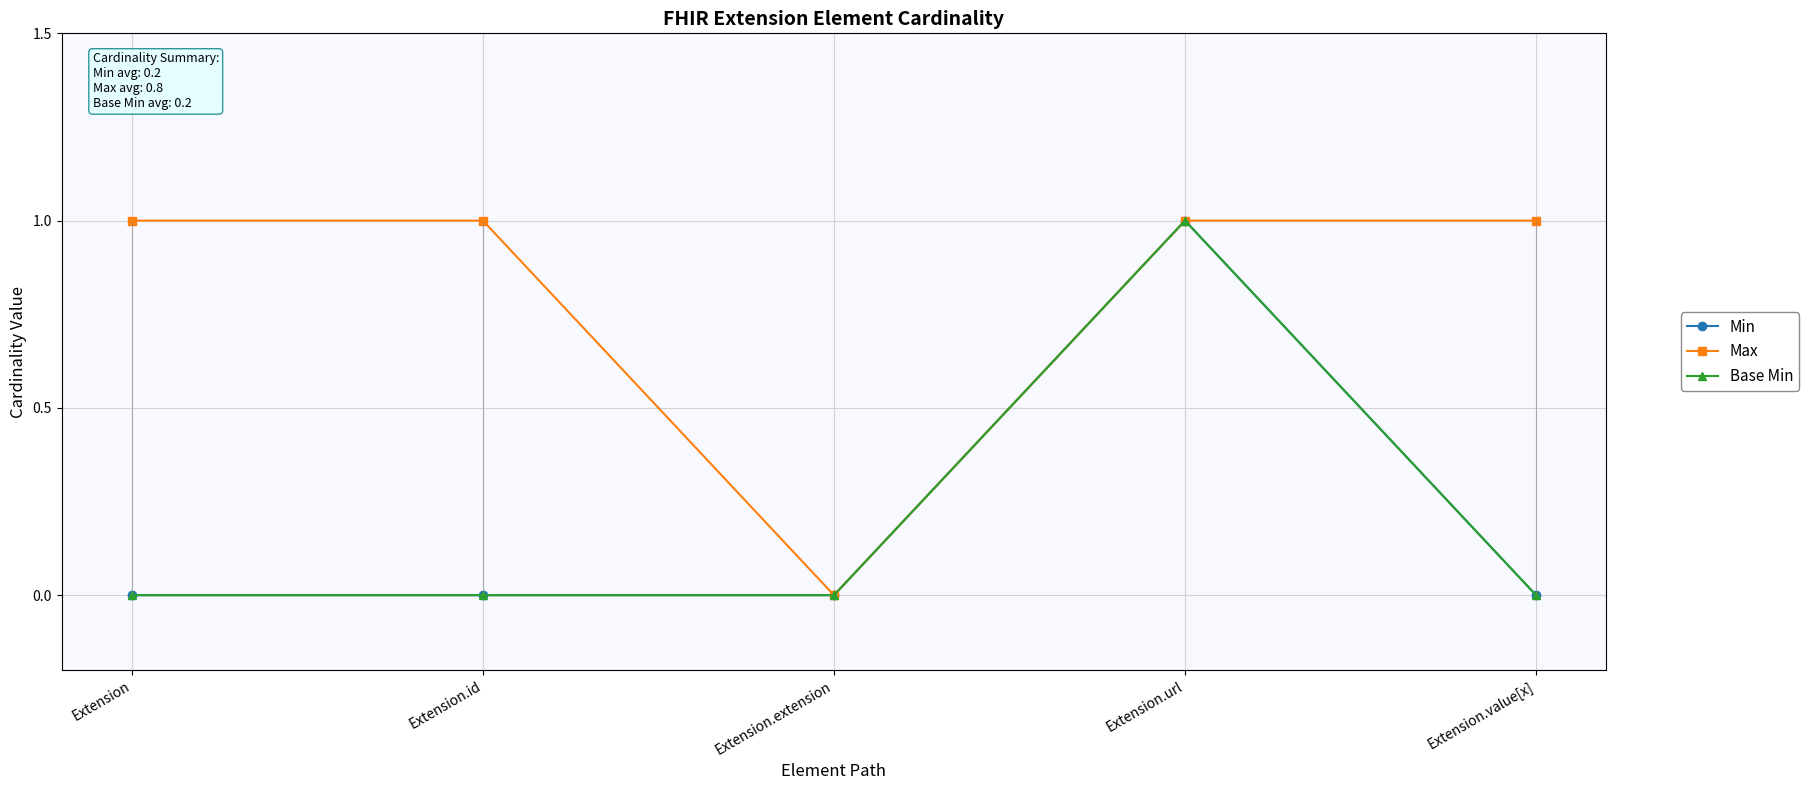

Reading right to left, transcribe all the data shown in this chart.

Min: 0	1	0	0	0
Max: 1	1	0	1	1
Base Min: 0	1	0	0	0